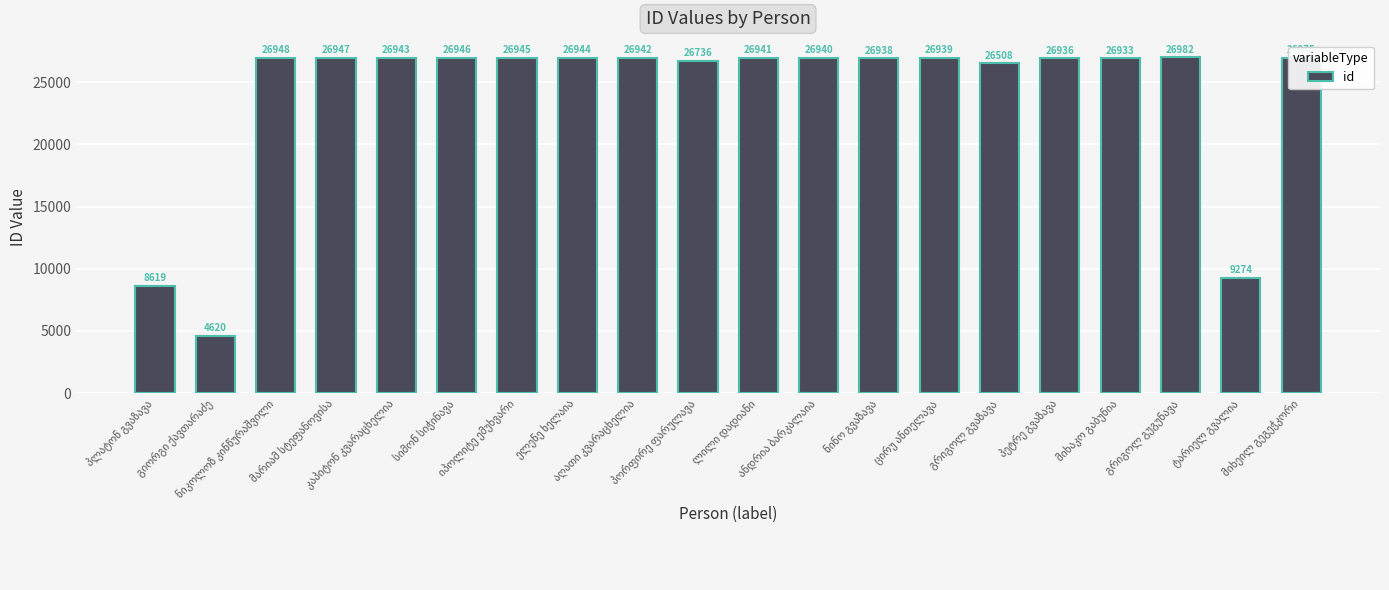

Are the bars horizontal?

No